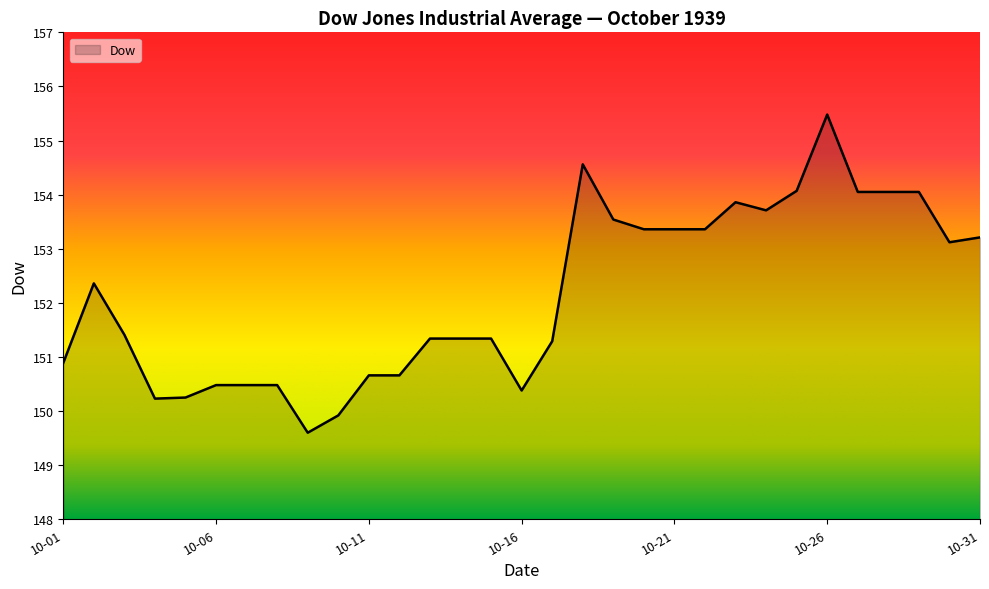

What is the greatest value displayed?

155.5